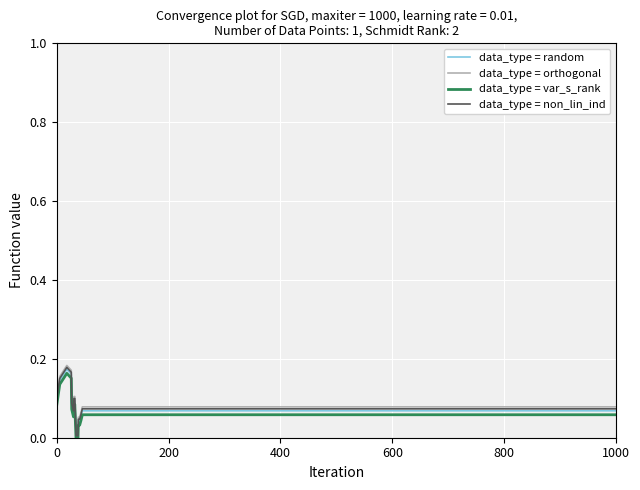

True or false: data_type = var_s_rank and data_type = orthogonal intersect in this chart.

False